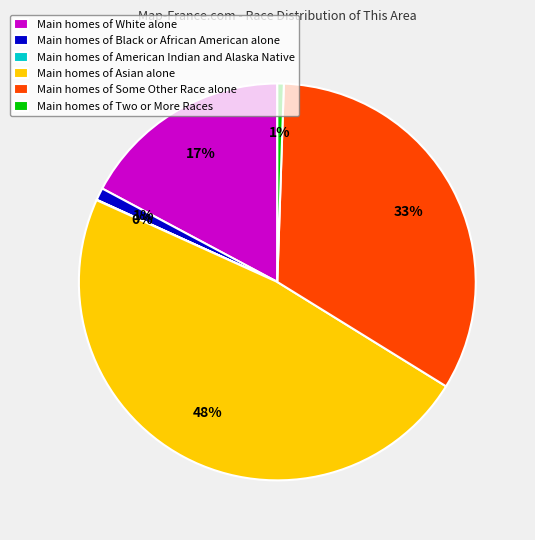

Combined, do Main homes of Black or African American alone and Main homes of Some Other Race alone account for over 50%?

No